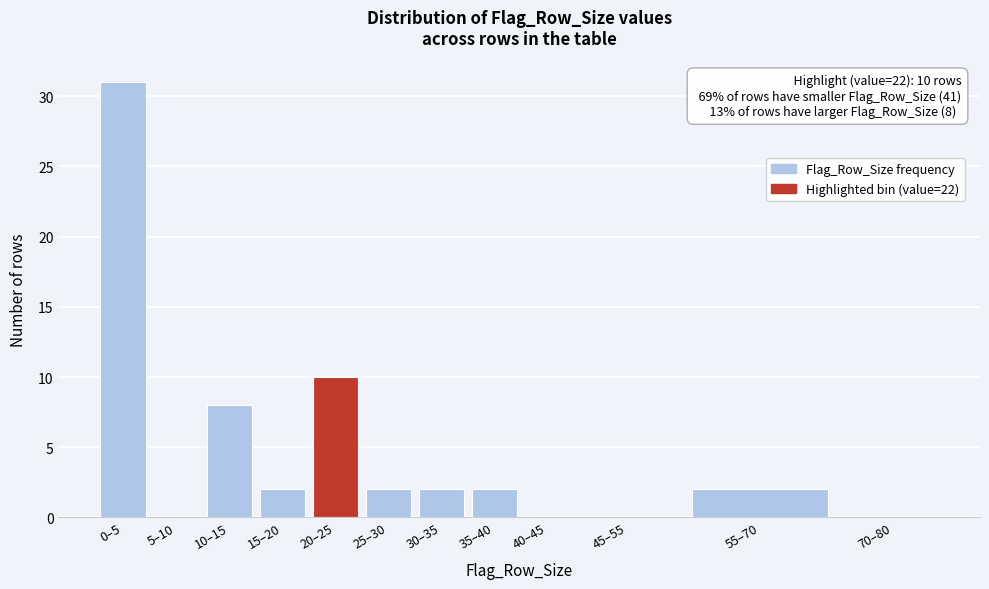

Reading left to right, what are all the values shown in this chart?

0–5=31	5–10=0	10–15=8	15–20=2	20–25=10	25–30=2	30–35=2	35–40=2	40–45=0	45–55=0	55–70=2	70–80=0